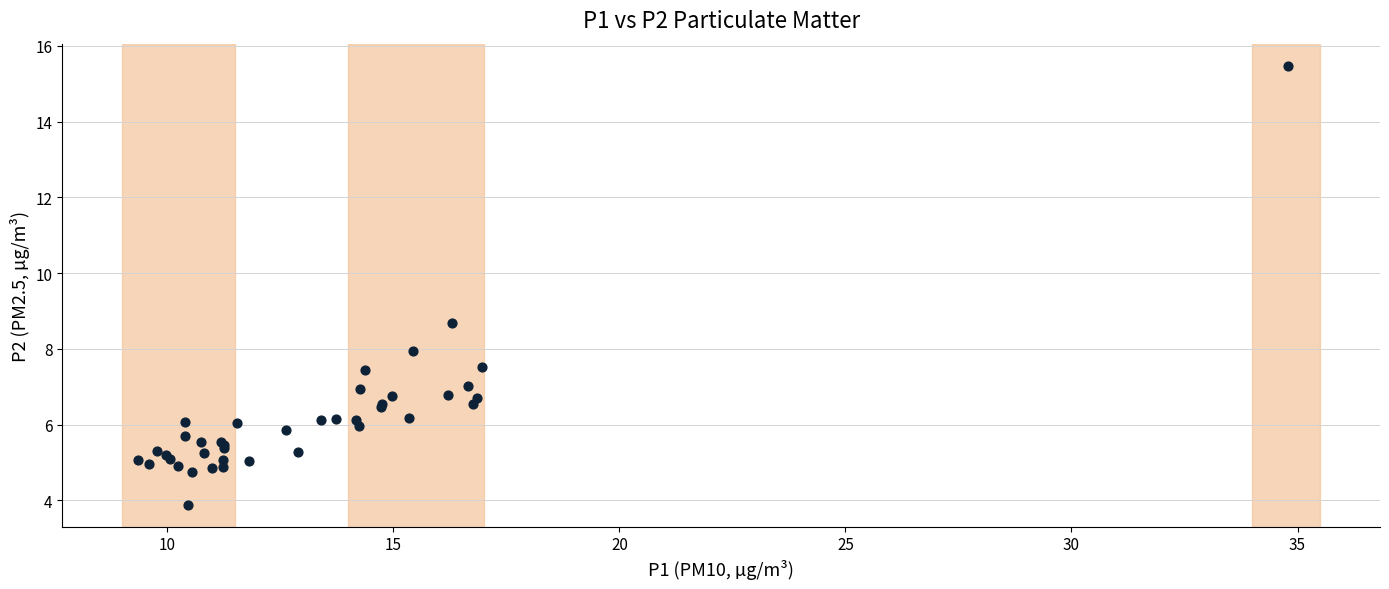

What Y value in the scatter plot is closest to 9?

8.7